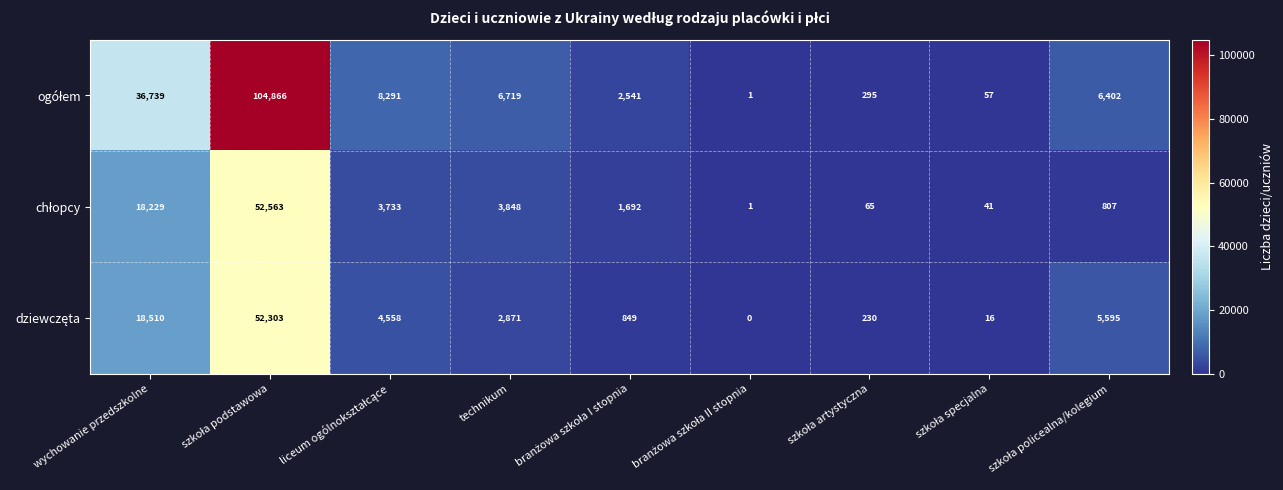

What is the difference between the highest and lowest values at technikum?

3848